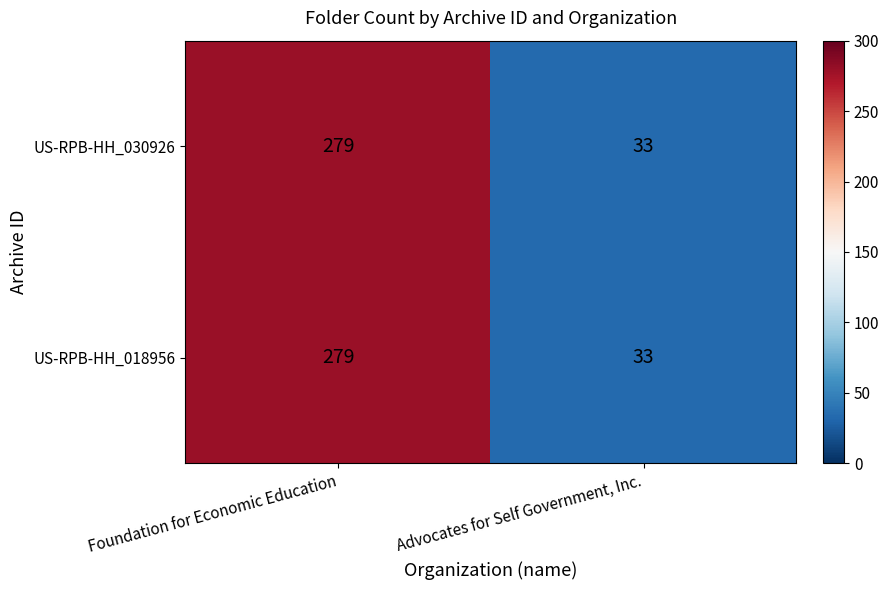

The US-RPB-HH_018956 series shows 279 at Foundation for Economic Education. True or false?

True